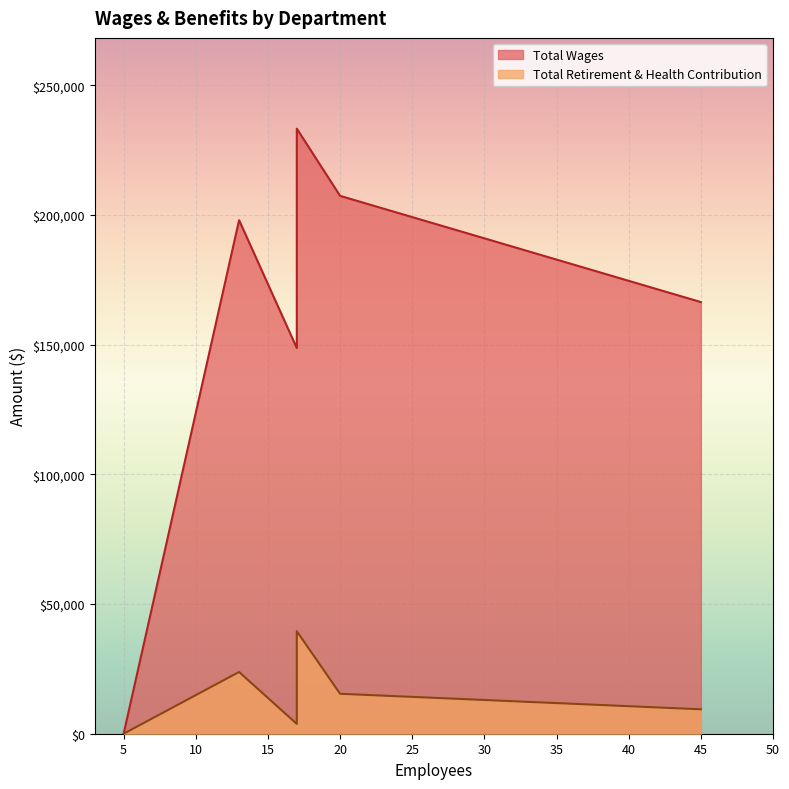

How many lines are shown in the chart?

2